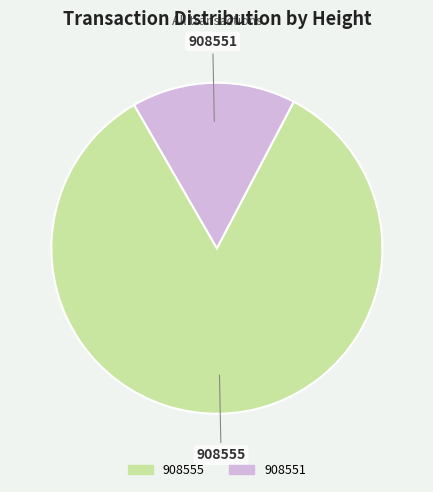

True or false: 908551 accounts for 16% of the total.

True